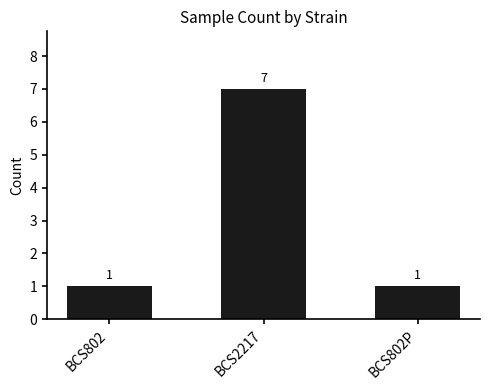

How many values are between 1 and 7?

3